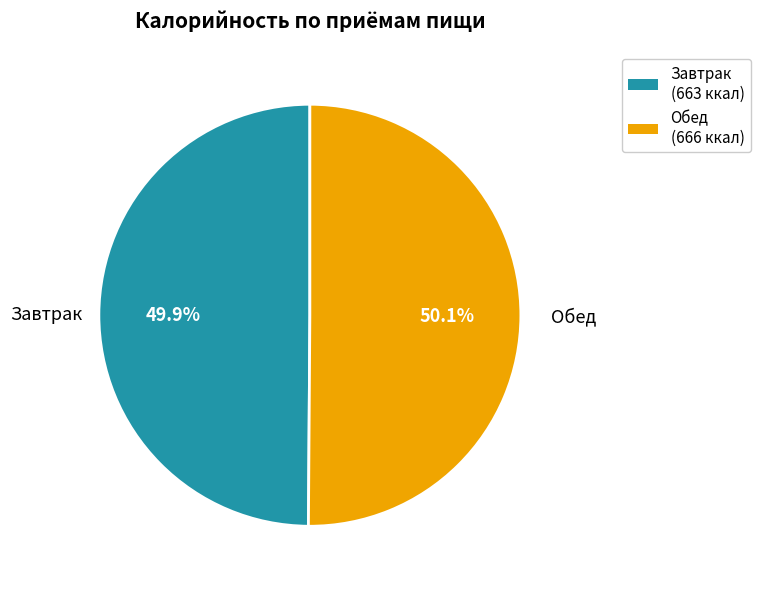

What portion of the pie excludes Завтрак?

50.1%